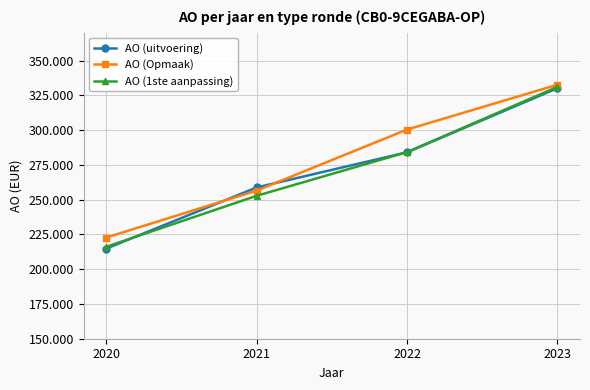

Reading right to left, extract all data points from this chart.

AO (uitvoering): 330117	284021	258758	214779
AO (Opmaak): 332628	300370	256474	222731
AO (1ste aanpassing): 331067	284171	252745	216104